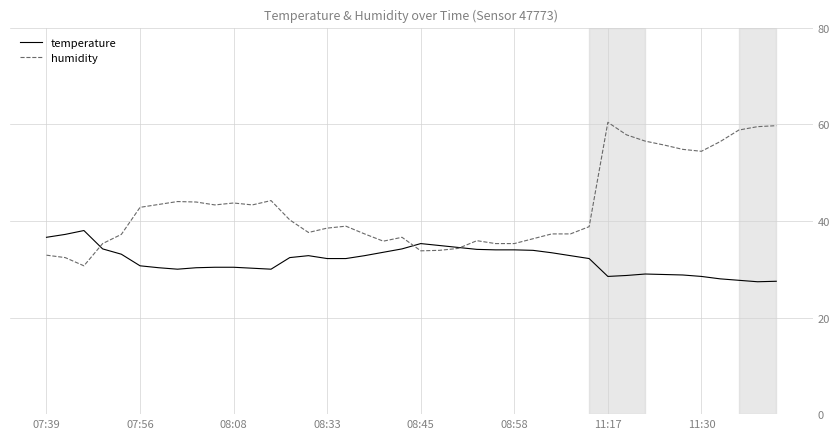

How many values in the humidity series exceed 38?

22